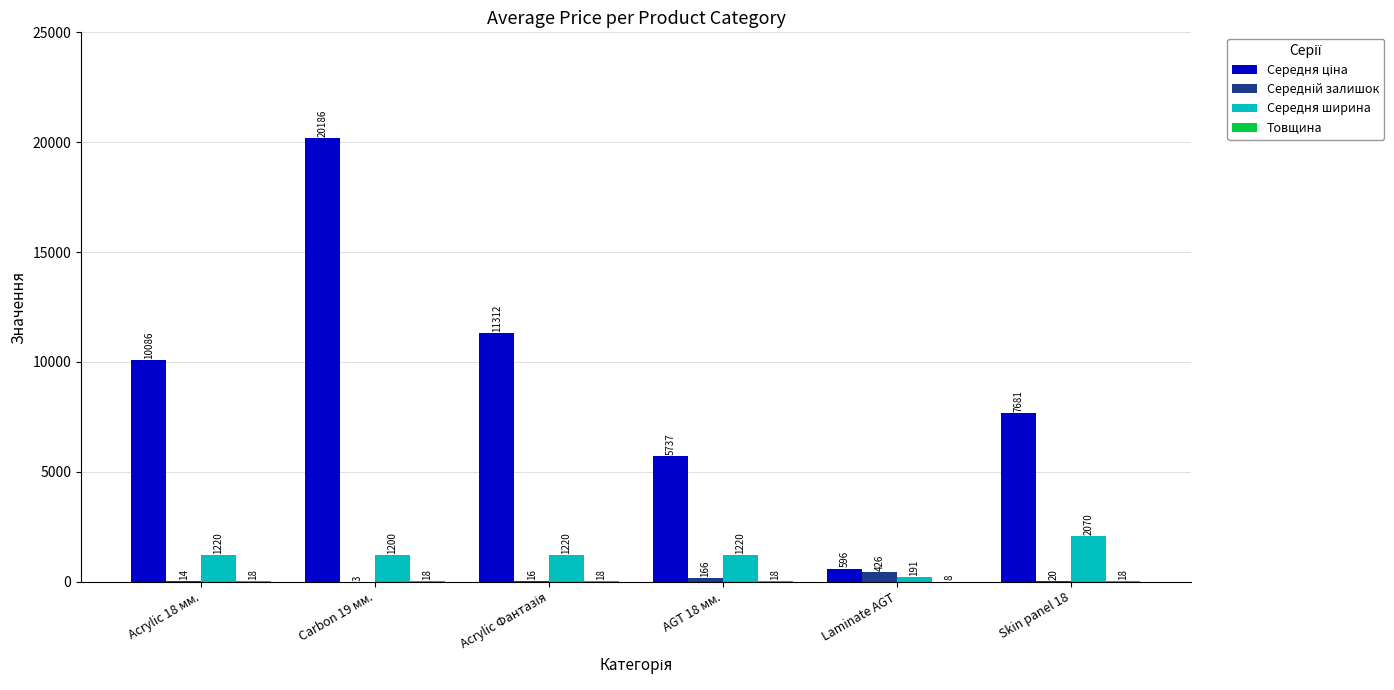

How many groups of bars are there?

6